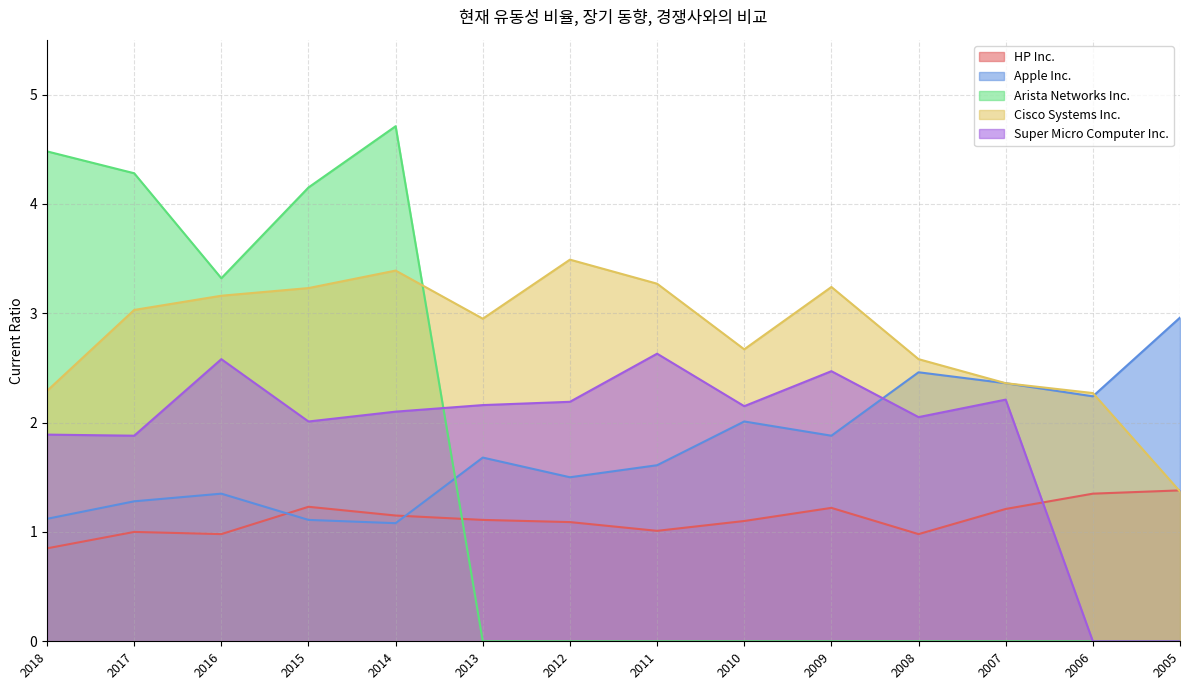

What is the highest value of the HP Inc. series?

1.4